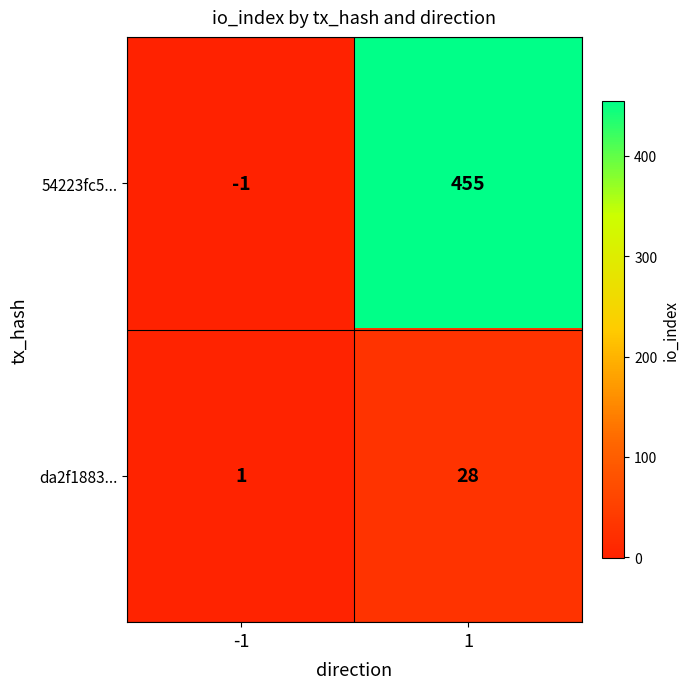

At how many categories does at least one series exceed 273?

1